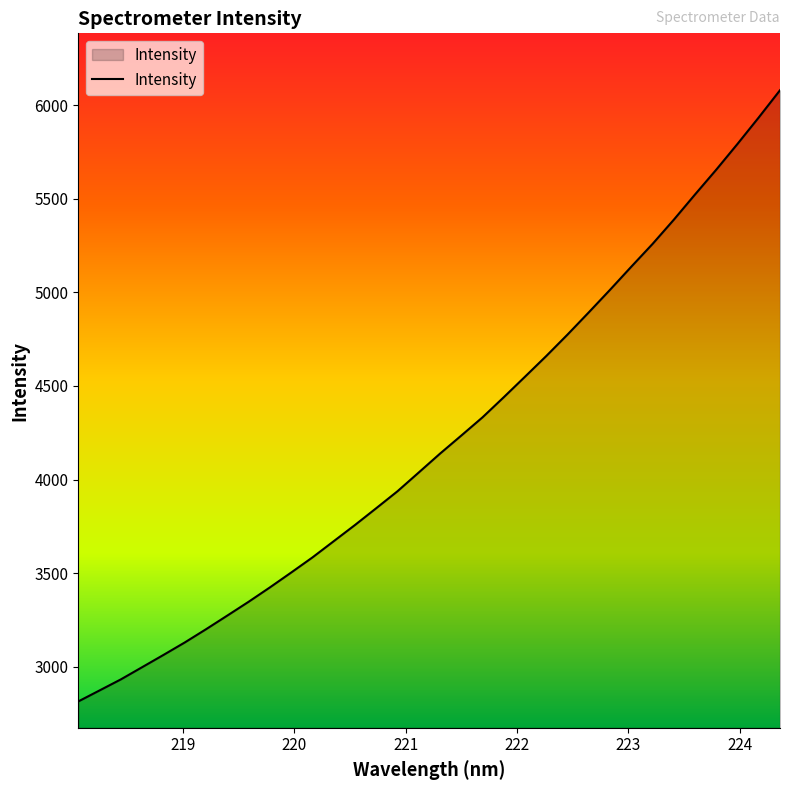

How many values exceed 4138?

17